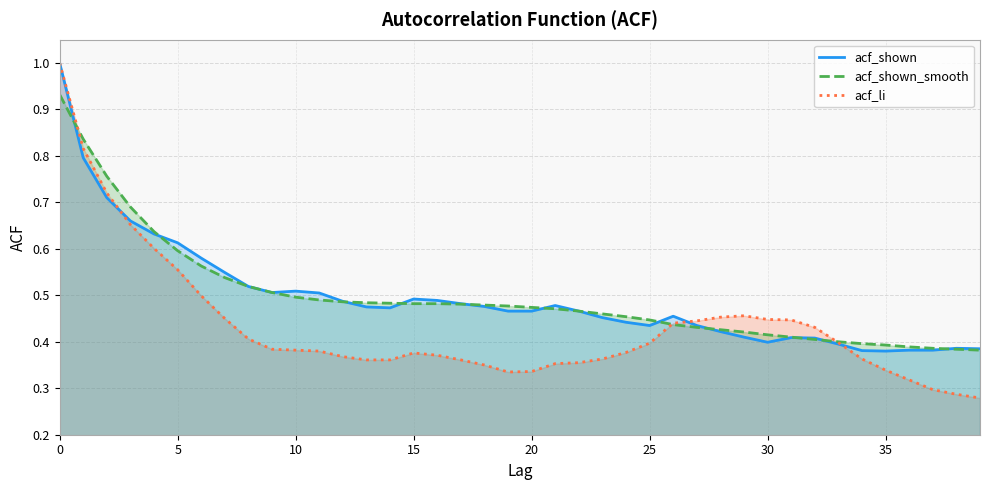

True or false: acf_shown_smooth has more than 2 points higher than both neighbors.

False